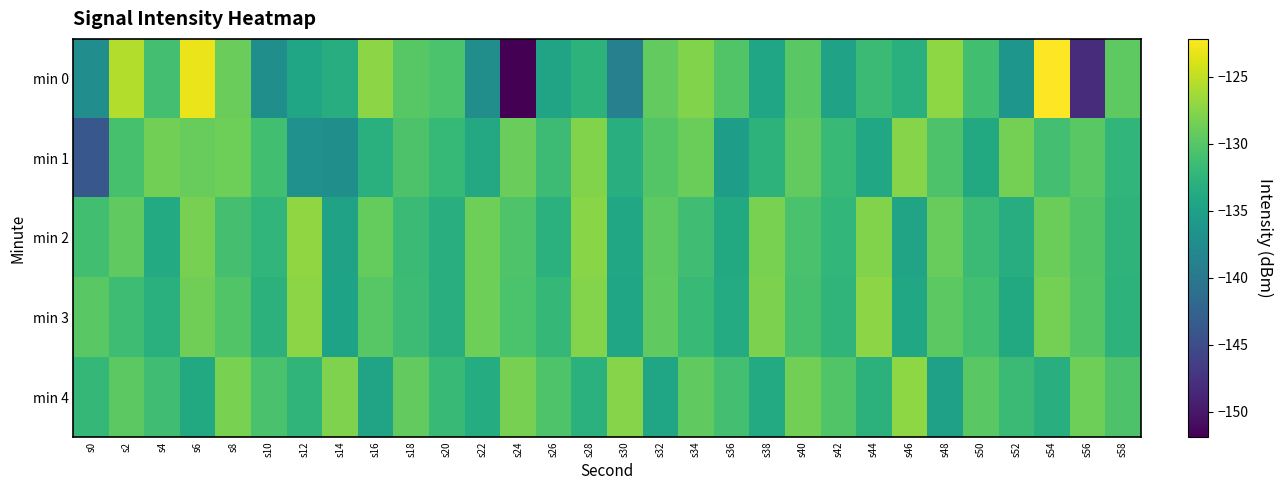

Between s0 and s42, which series saw the biggest shift?

min 1